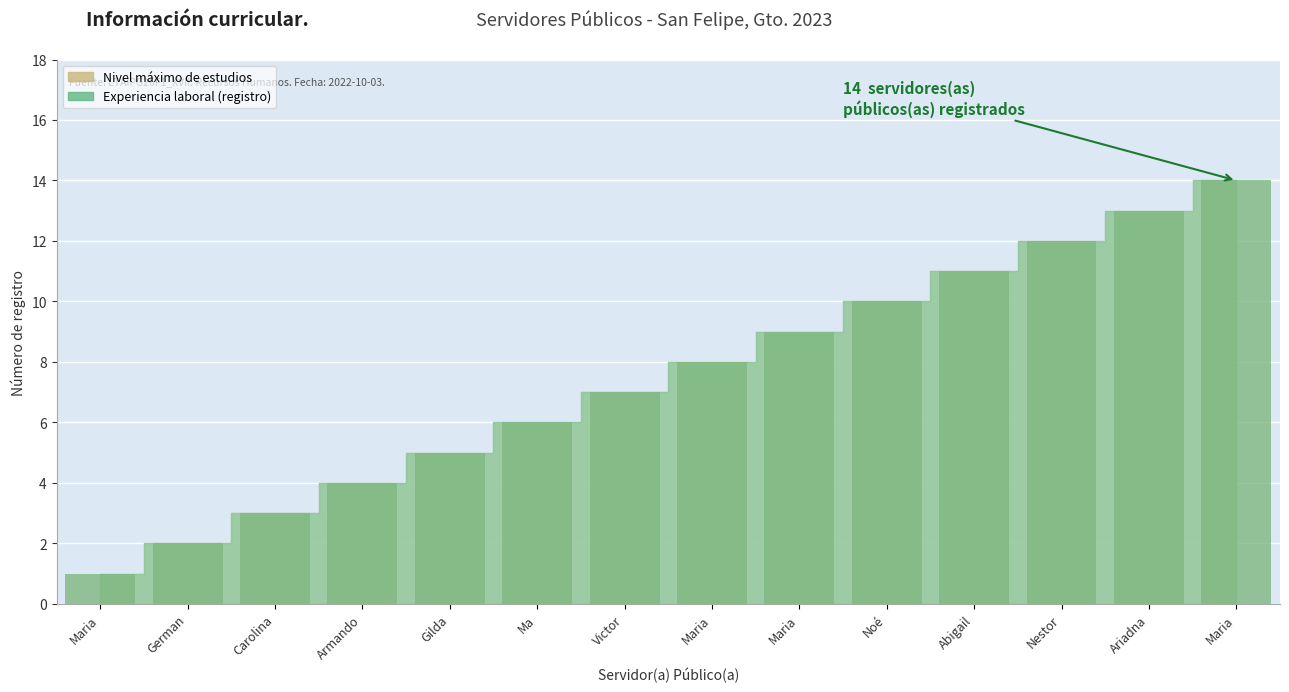

How many bars are there in total?

28